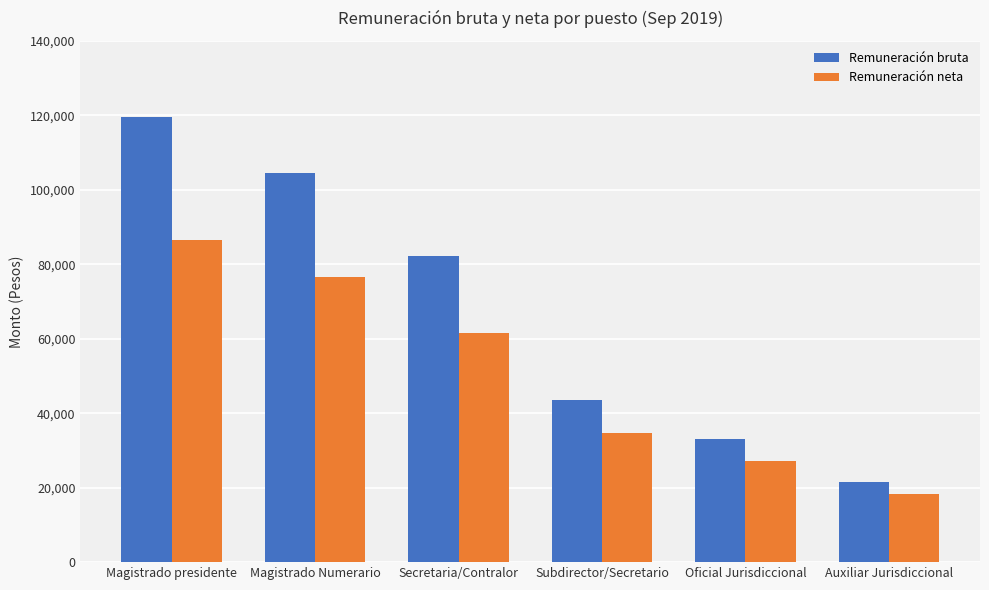

What are all the series names shown in the legend?

Remuneración bruta, Remuneración neta